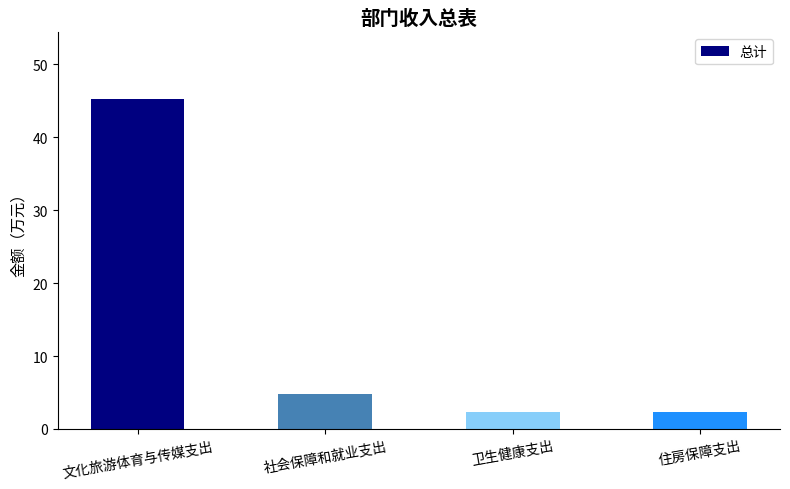

Approximately how many times larger is the value at 文化旅游体育与传媒支出 compared to 住房保障支出?

19.0